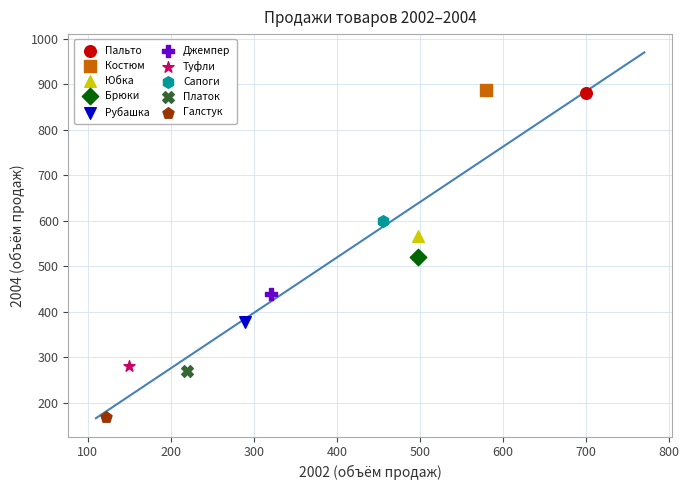

What are all the series names shown in the legend?

Пальто, Костюм, Юбка, Брюки, Рубашка, Джемпер, Туфли, Сапоги, Платок, Галстук